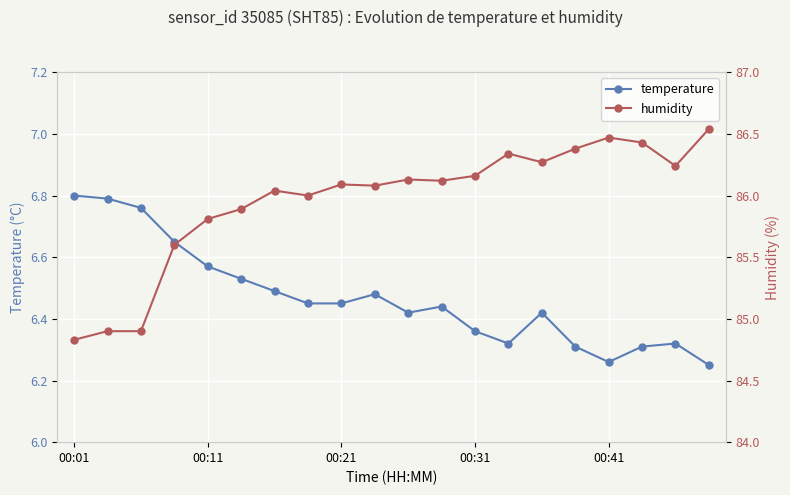

How many temperature values are between 6 and 7?

20